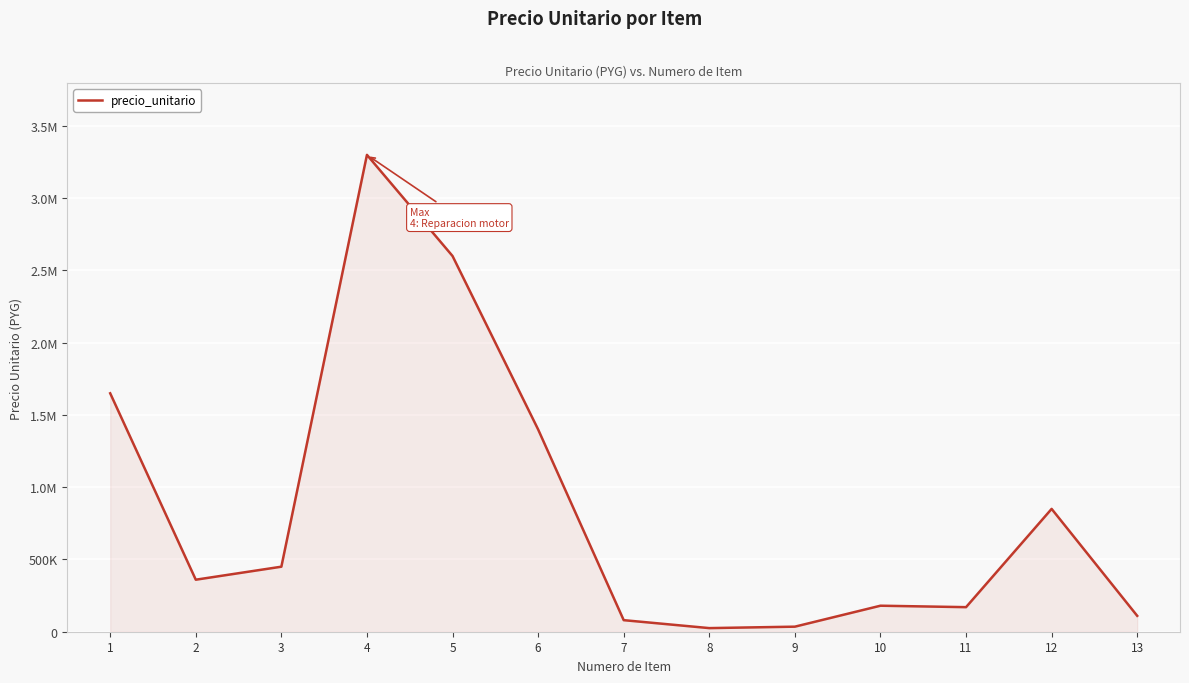

What is the greatest value displayed?

3300000